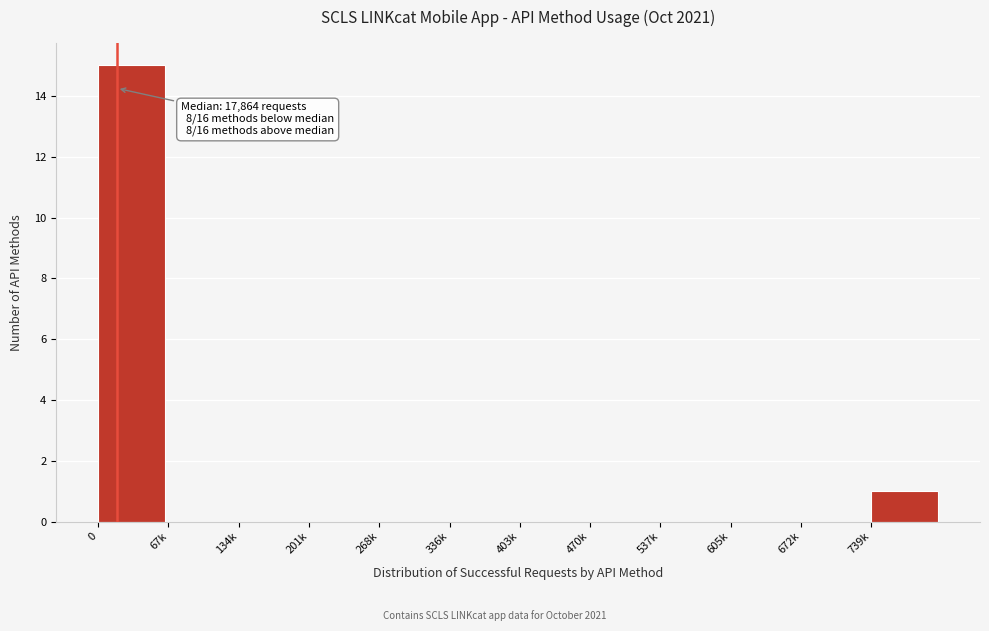

Reading left to right, extract all data points from this chart.

0=15	67k=0	134k=0	201k=0	268k=0	336k=0	403k=0	470k=0	537k=0	605k=0	672k=0	739k=1